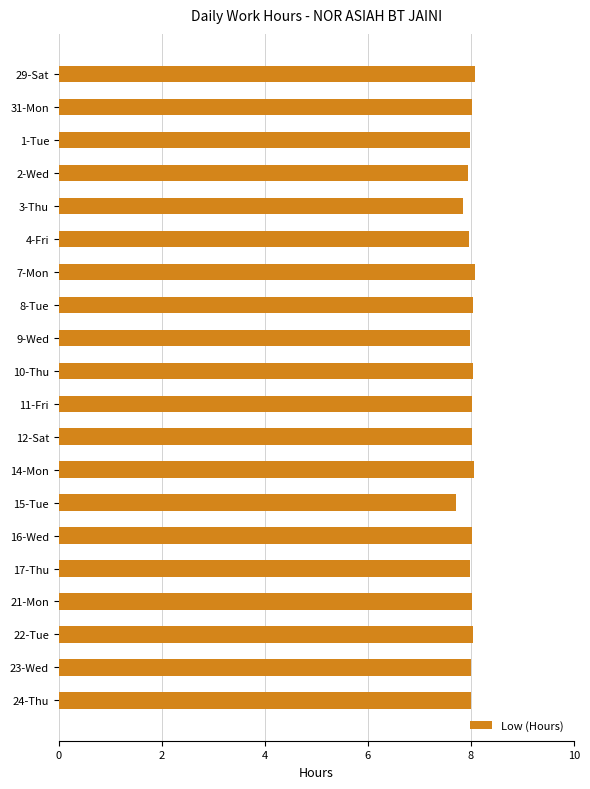

What is the minimum value shown in the chart?

7.7